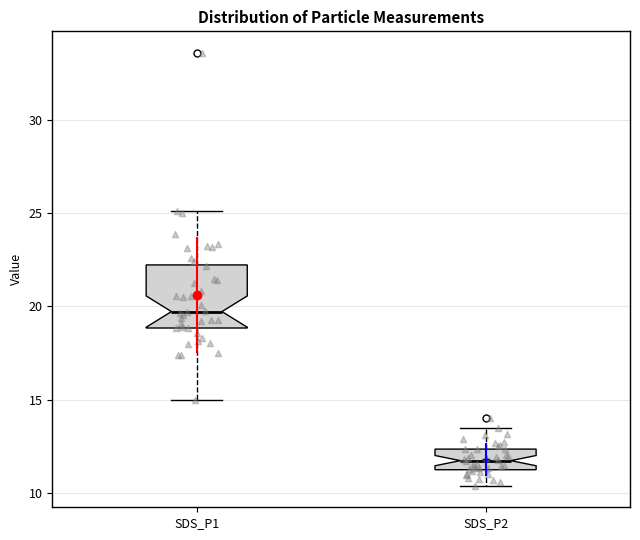

Where does the median line of the box for SDS_P1 sit on the y-axis? The values are not printed on the chart, so give them approximately, as read against the axis.

19.5